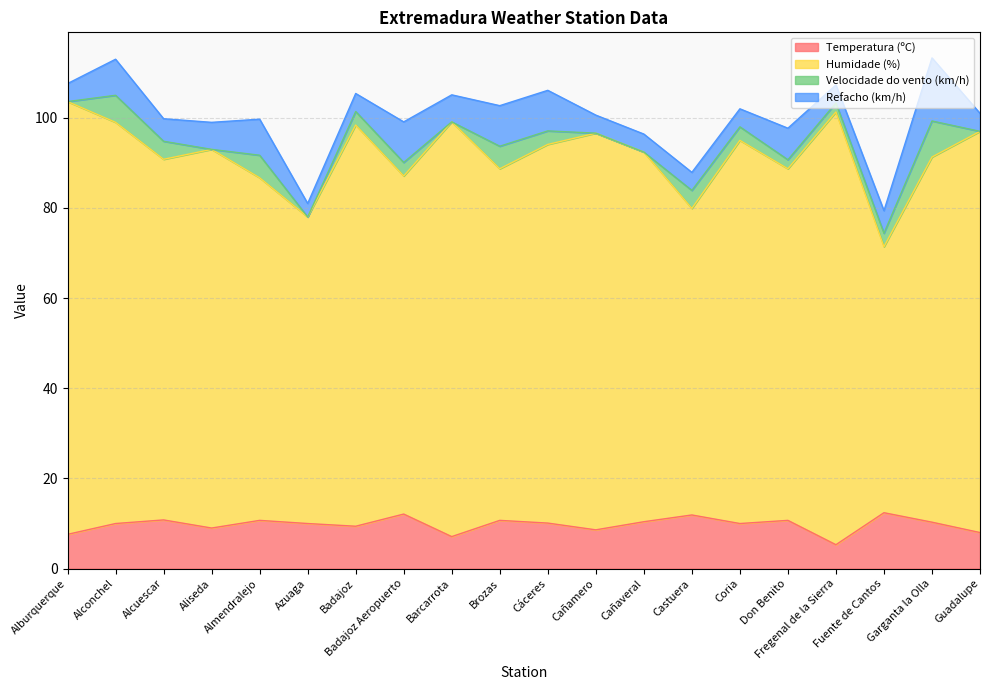

True or false: Temperatura (ºC) and Humidade (%) intersect in this chart.

False